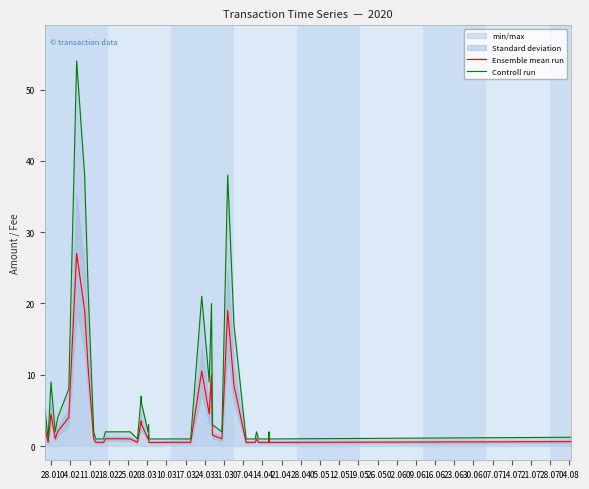

What is the maximum value for Ensemble mean run?

27.0